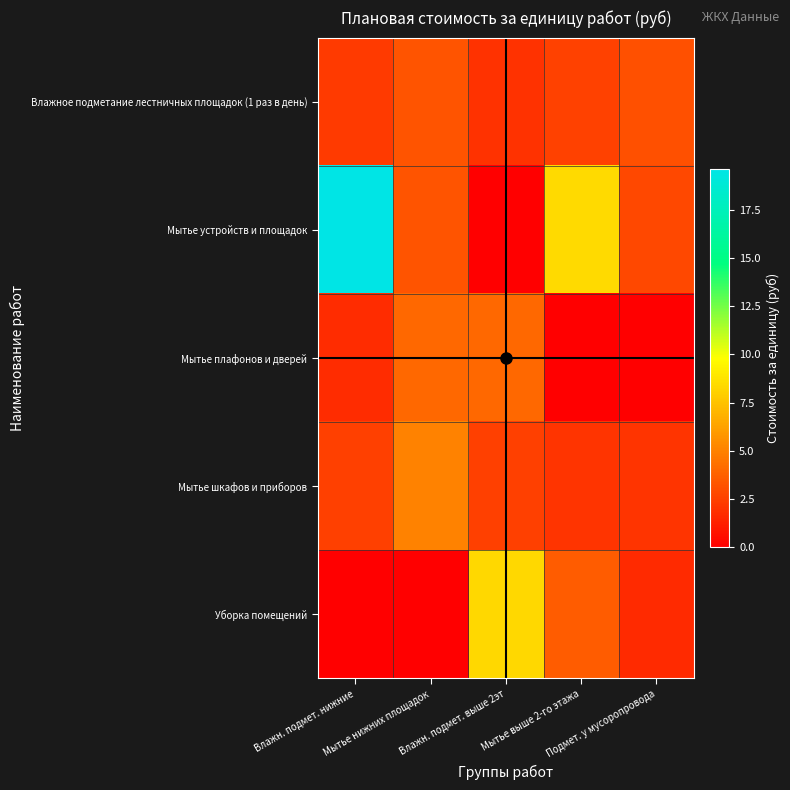

Reading right to left, what are all the values shown in this chart?

Влажное подметание лестничных площадок (1 раз в день): Подмет. у мусоропровода=3.1	Мытье выше 2-го этажа=2.5	Влажн. подмет. выше 2эт=2.0	Мытье нижних площадок=3.2	Влажн. подмет. нижние=2.3
Мытье устройств и площадок: Подмет. у мусоропровода=2.8	Мытье выше 2-го этажа=8.4	Влажн. подмет. выше 2эт=0.0	Мытье нижних площадок=3.2	Влажн. подмет. нижние=19.6
Мытье плафонов и дверей: Подмет. у мусоропровода=0.0	Мытье выше 2-го этажа=0.0	Влажн. подмет. выше 2эт=4.0	Мытье нижних площадок=4.1	Влажн. подмет. нижние=1.7
Мытье шкафов и приборов: Подмет. у мусоропровода=2.0	Мытье выше 2-го этажа=2.0	Влажн. подмет. выше 2эт=2.5	Мытье нижних площадок=5.0	Влажн. подмет. нижние=2.5
Уборка помещений: Подмет. у мусоропровода=1.7	Мытье выше 2-го этажа=3.6	Влажн. подмет. выше 2эт=8.3	Мытье нижних площадок=0.0	Влажн. подмет. нижние=0.0